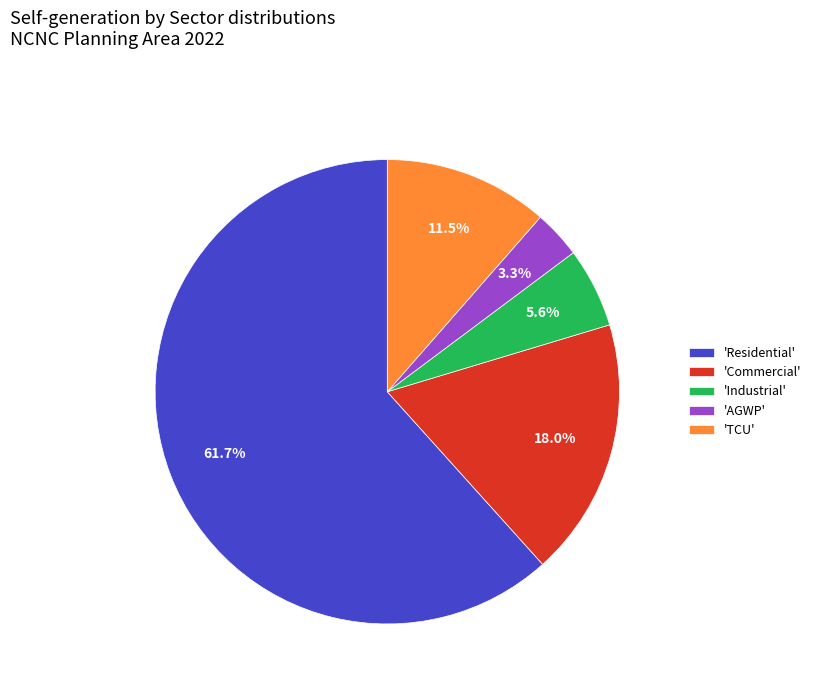

Is the sum of 'AGWP' and 'Commercial' greater than half?

No